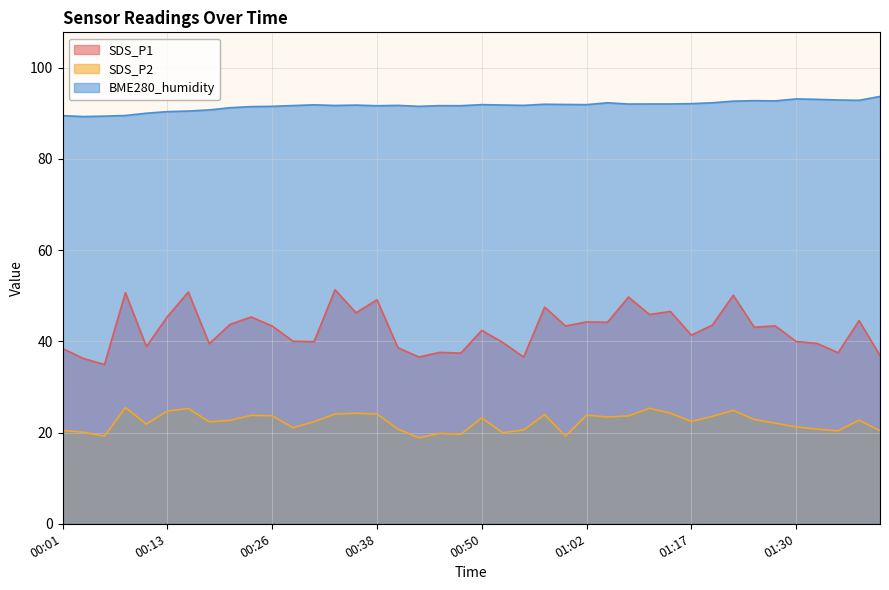

How many lines are shown in the chart?

3